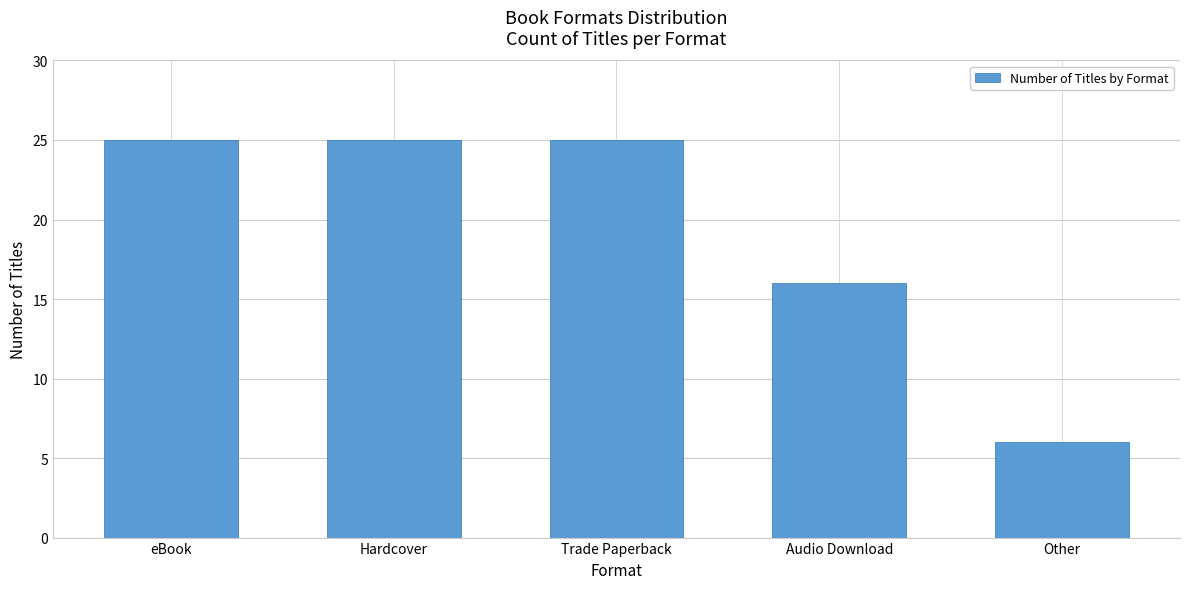

What is the greatest value displayed?

25